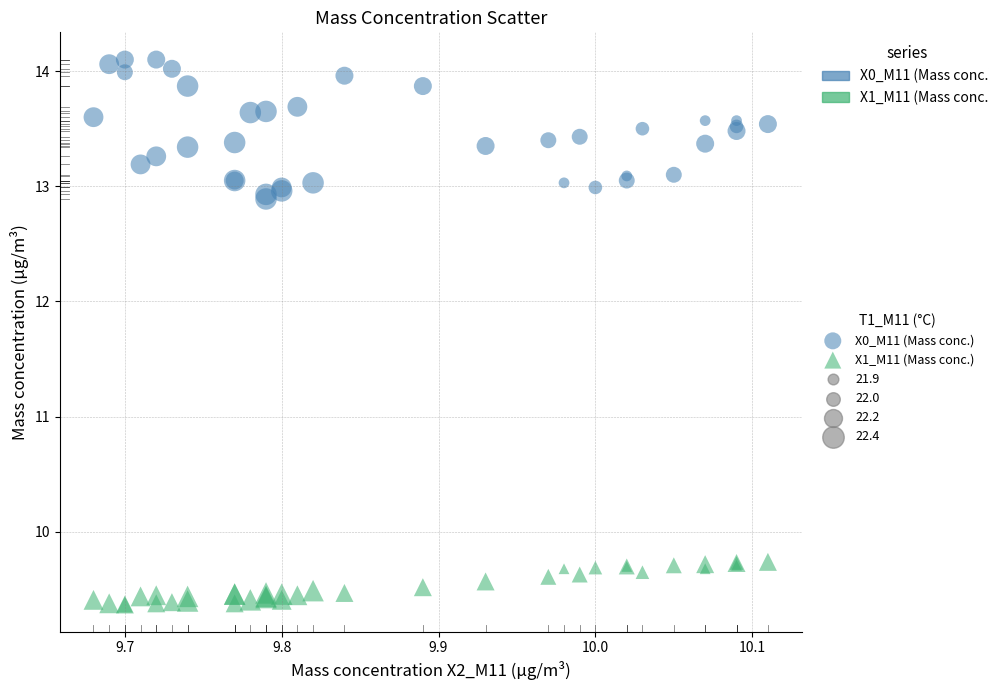

What is the X range (max minus min) for the scatter plot?

0.4